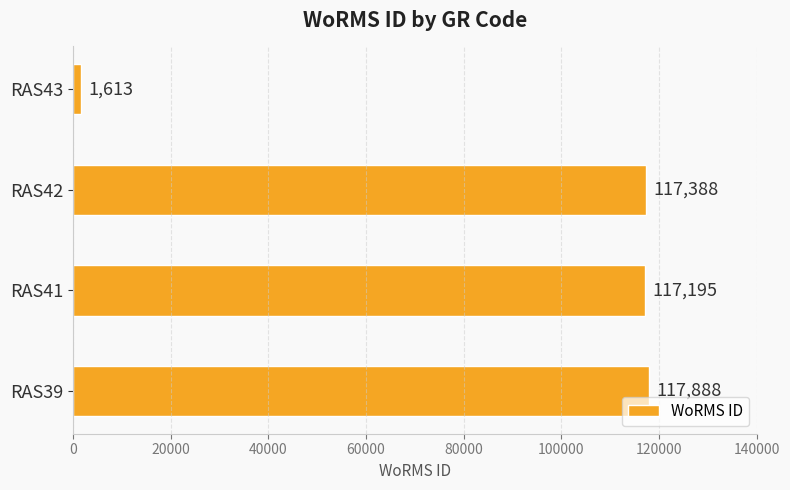

What is the greatest value displayed?

117888